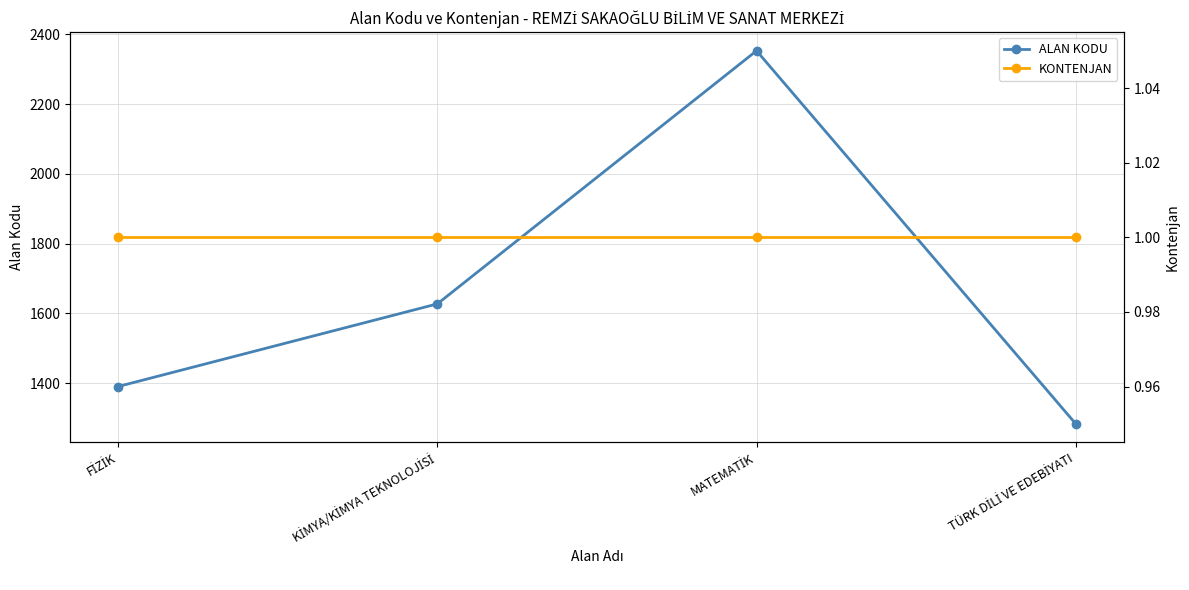

True or false: KONTENJAN has more than 2 points higher than both neighbors.

False